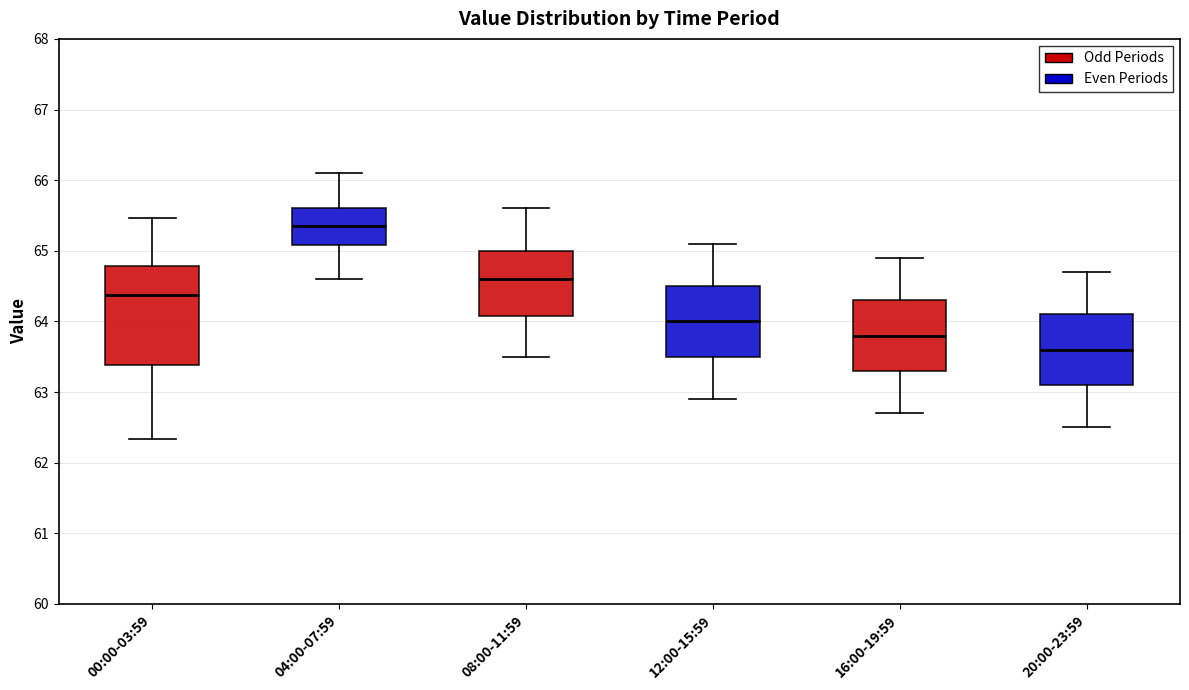

Reading left to right, transcribe this box plot: for each box, give where its median line is, the range the box spans, and where its two whiskers end, as read against the y-axis. The values are not printed on the chart, so give them approximately, as read against the axis.

00:00-03:59: median 64.4, box 63.4 to 64.8, whiskers 62.3 to 65.5
04:00-07:59: median 65.4, box 65.1 to 65.6, whiskers 64.6 to 66.1
08:00-11:59: median 64.6, box 64.1 to 65.0, whiskers 63.5 to 65.6
12:00-15:59: median 64.0, box 63.5 to 64.5, whiskers 62.9 to 65.1
16:00-19:59: median 63.8, box 63.3 to 64.3, whiskers 62.7 to 64.9
20:00-23:59: median 63.6, box 63.1 to 64.1, whiskers 62.5 to 64.7